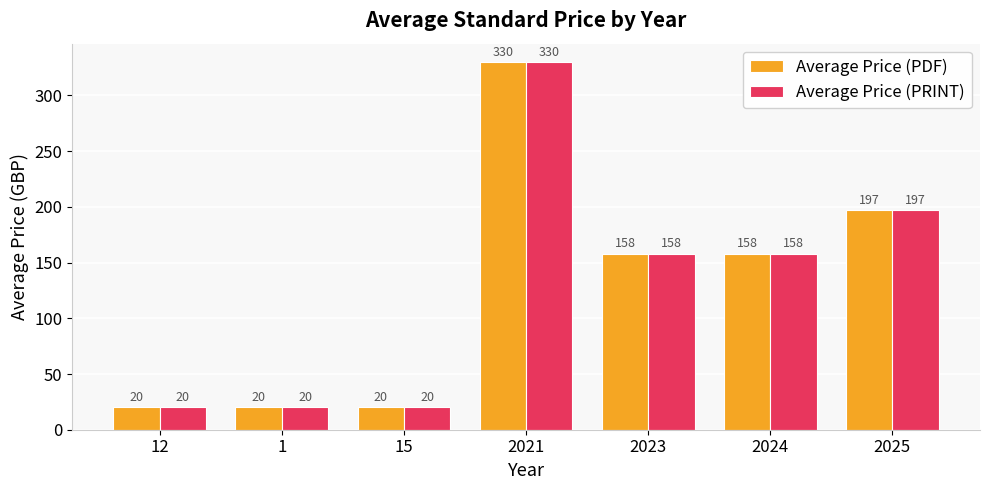

At which category is the sum across all series the highest?

2021